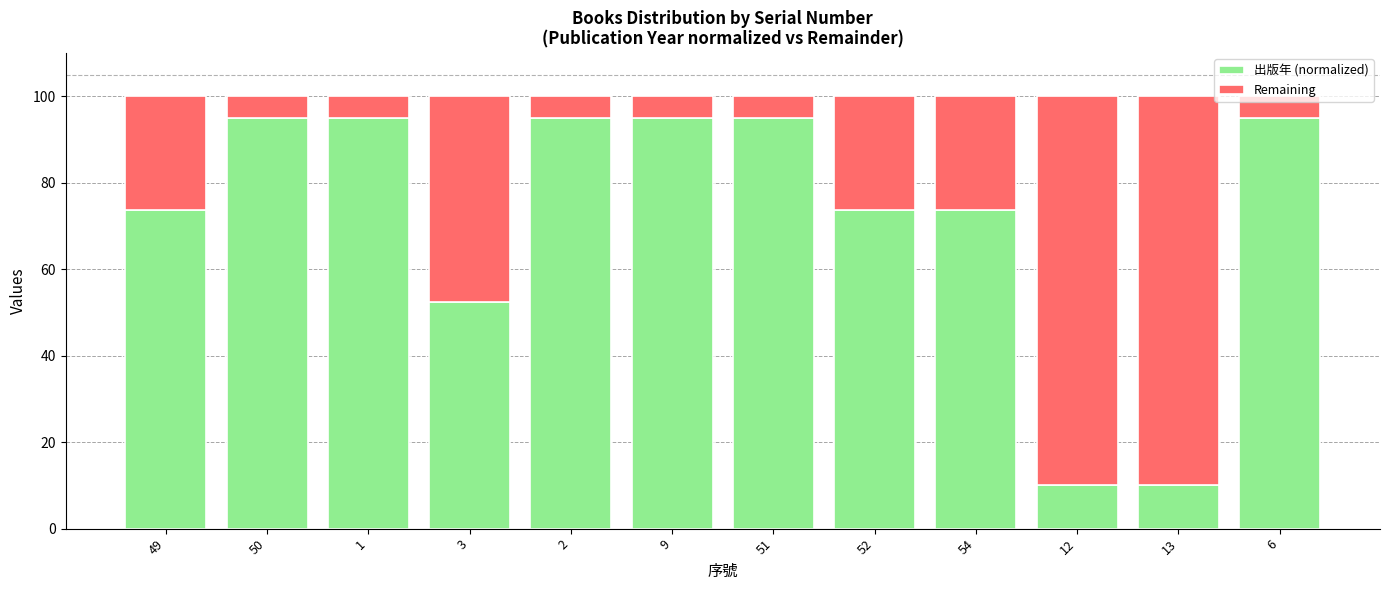

What is the total value across all series at 12?

100.0